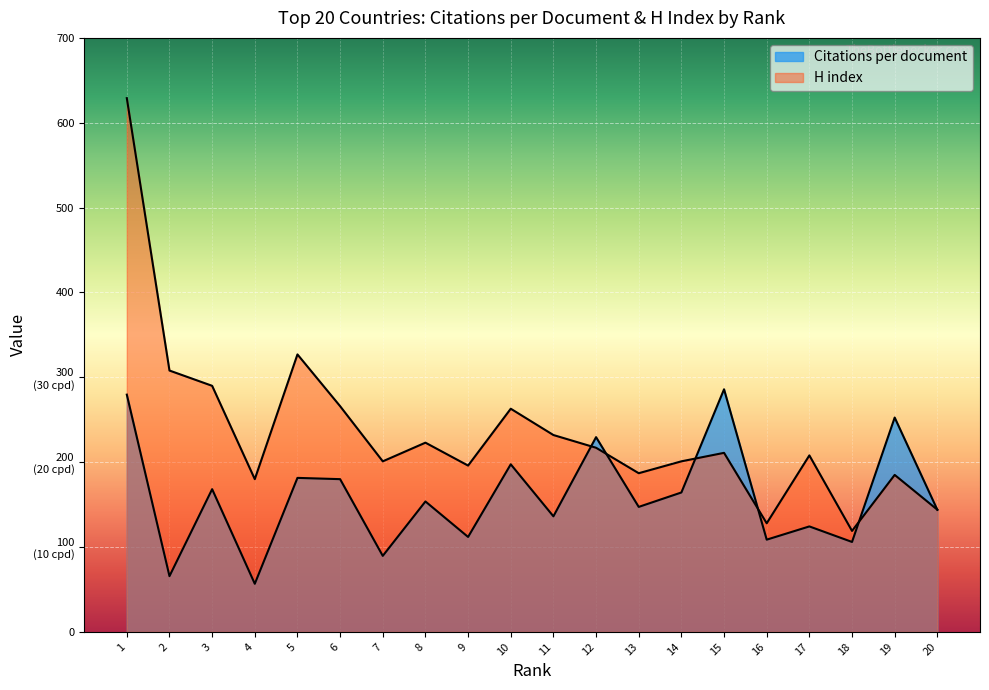

True or false: H index has more than 2 points higher than both neighbors.

True